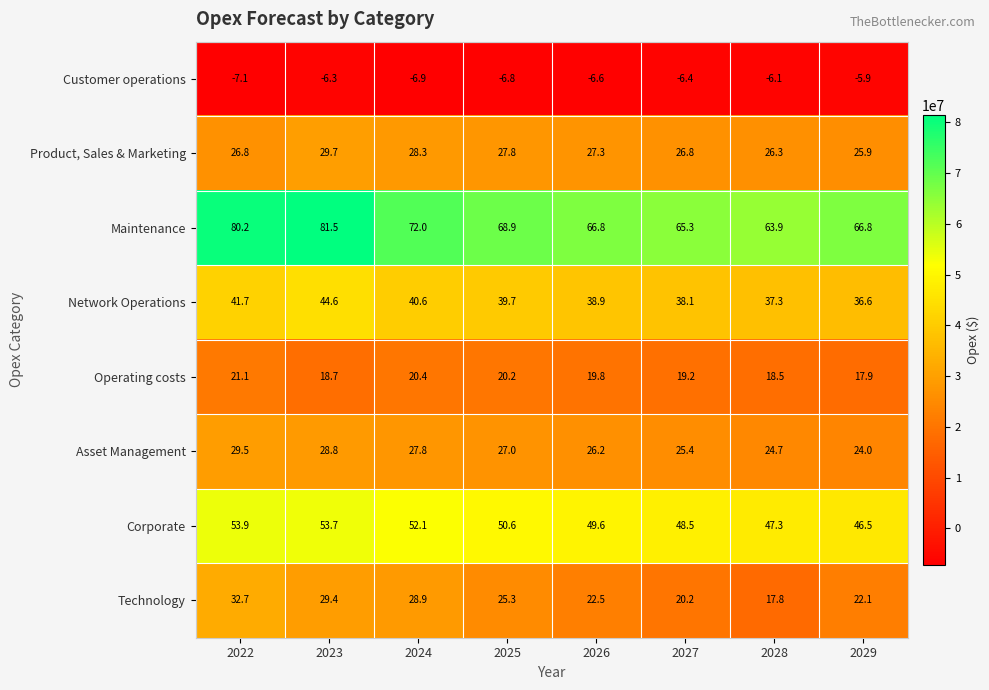

What is the sum of all Corporate values?

402.2